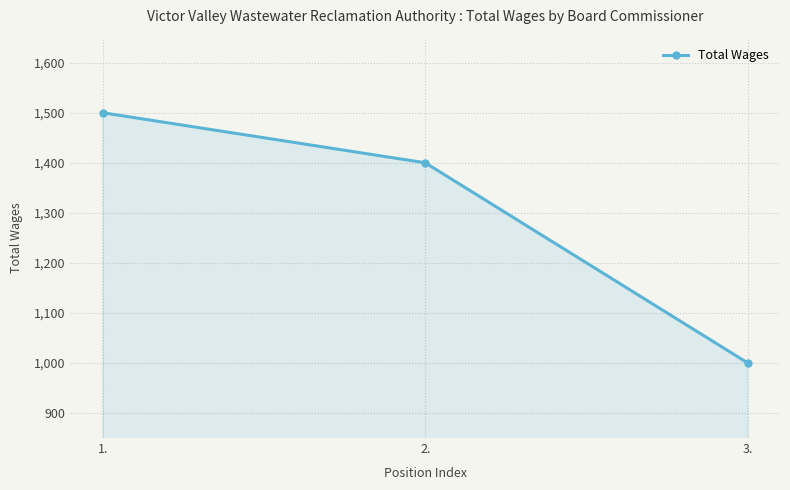

Reading left to right, transcribe all the data shown in this chart.

1.=1500	2.=1400	3.=1000